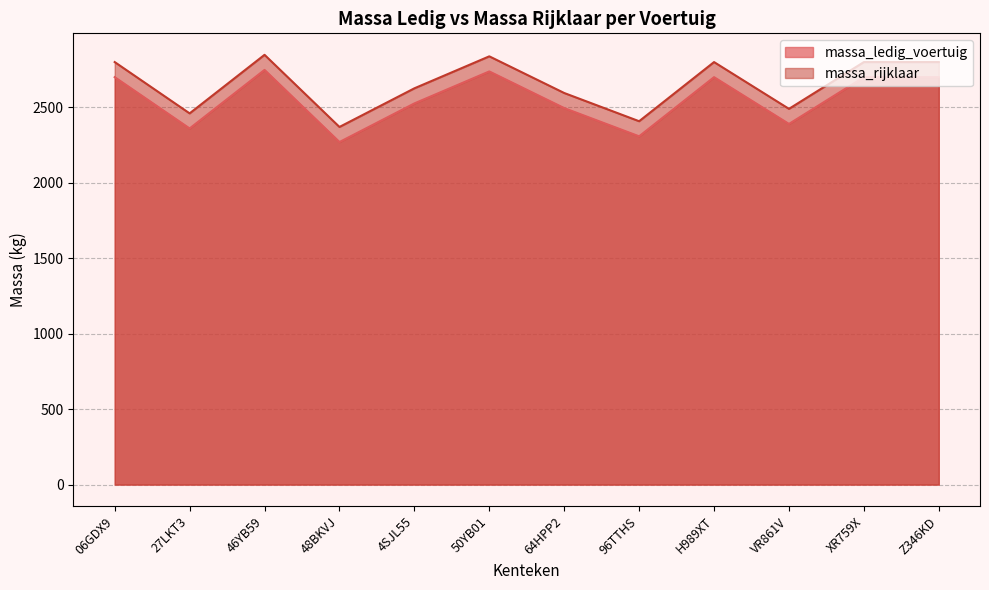

What is the difference between the maximum and minimum values in the massa_rijklaar series?

478